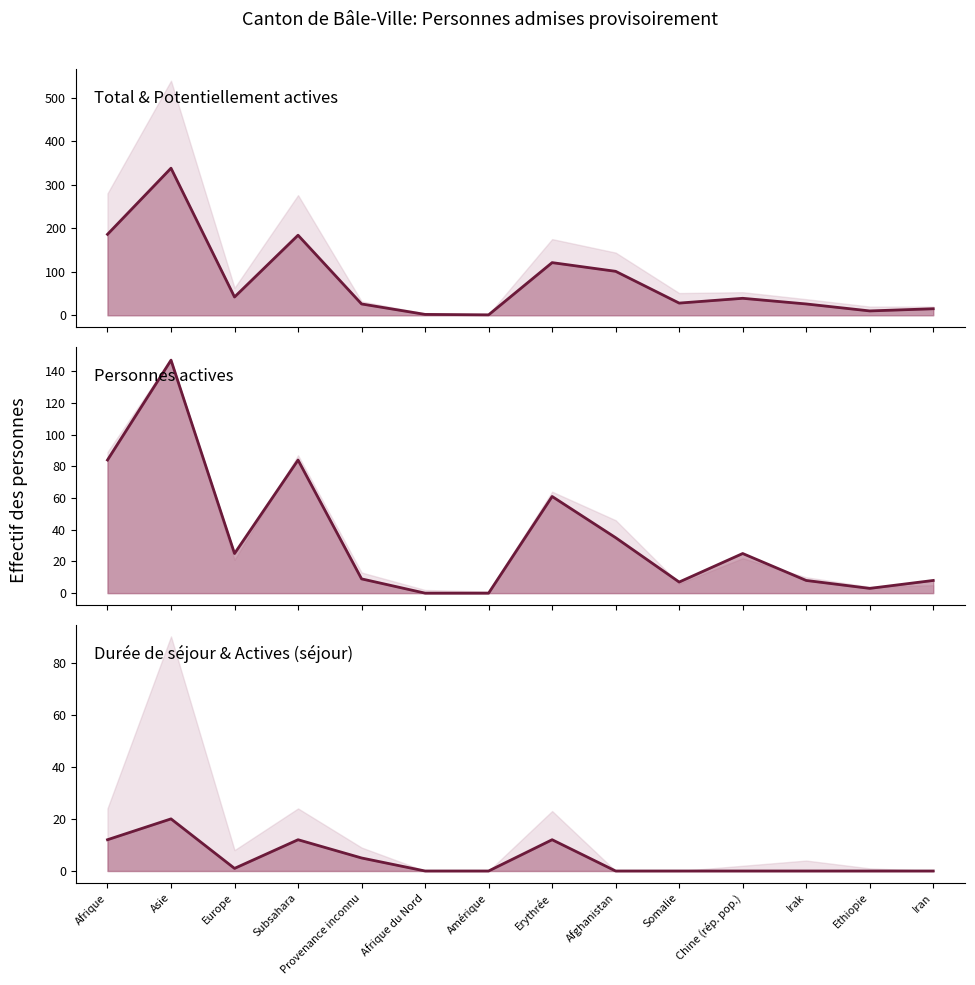

True or false: Actives durée séjour (ligne) has more than 2 points higher than both neighbors.

True